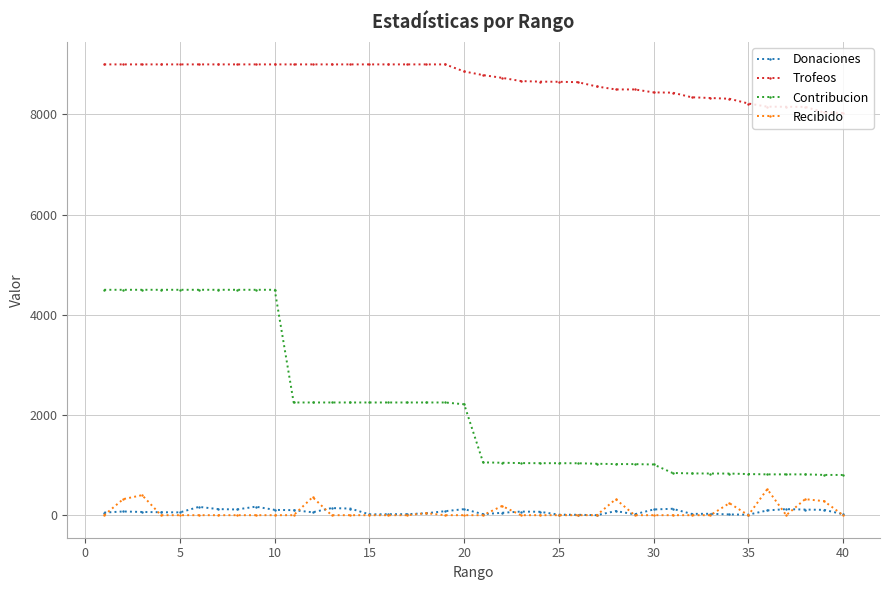

What is the maximum value shown in the chart?

9000